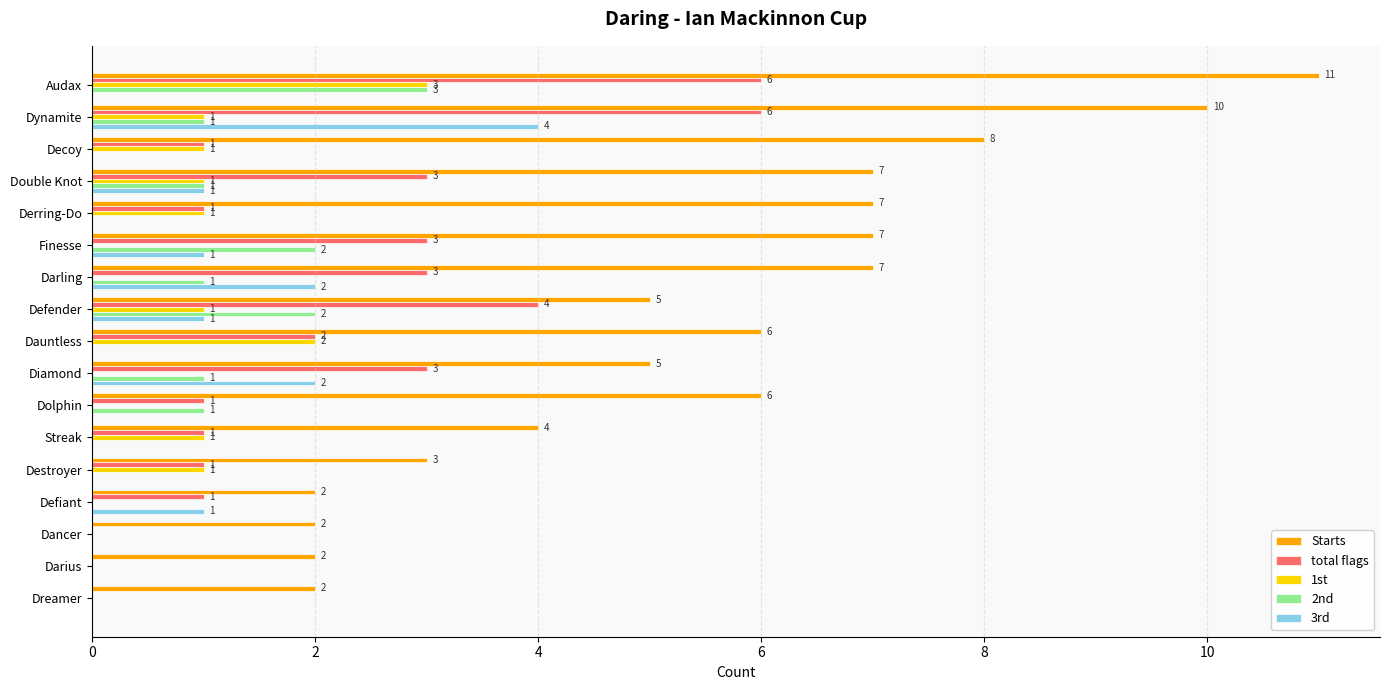

Between Dynamite and Dreamer, which series saw the biggest shift?

Starts